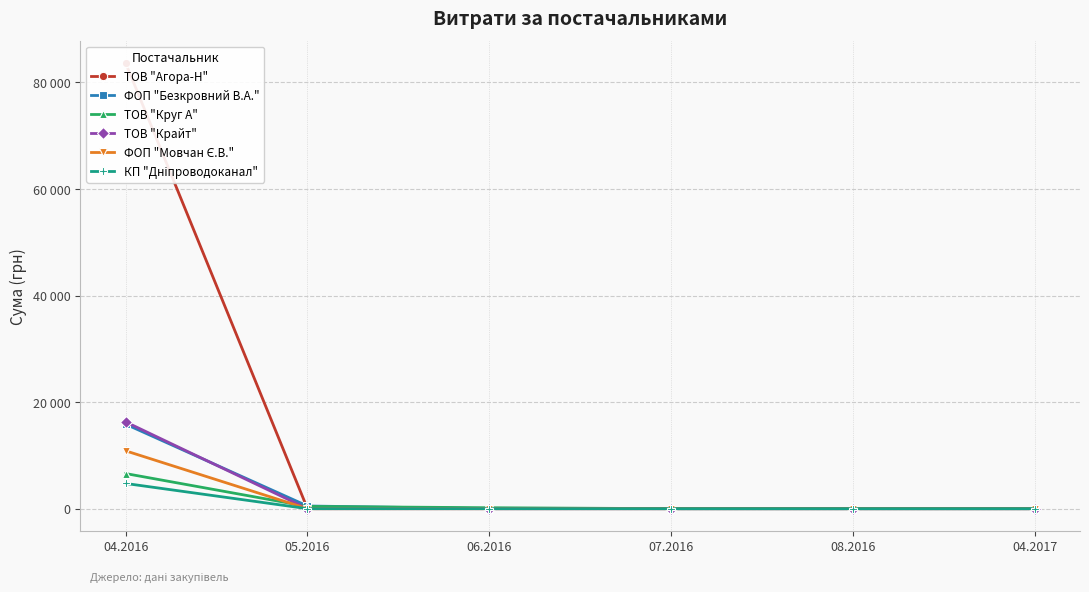

How many values in the ТОВ "Крайт" series exceed 0?

1